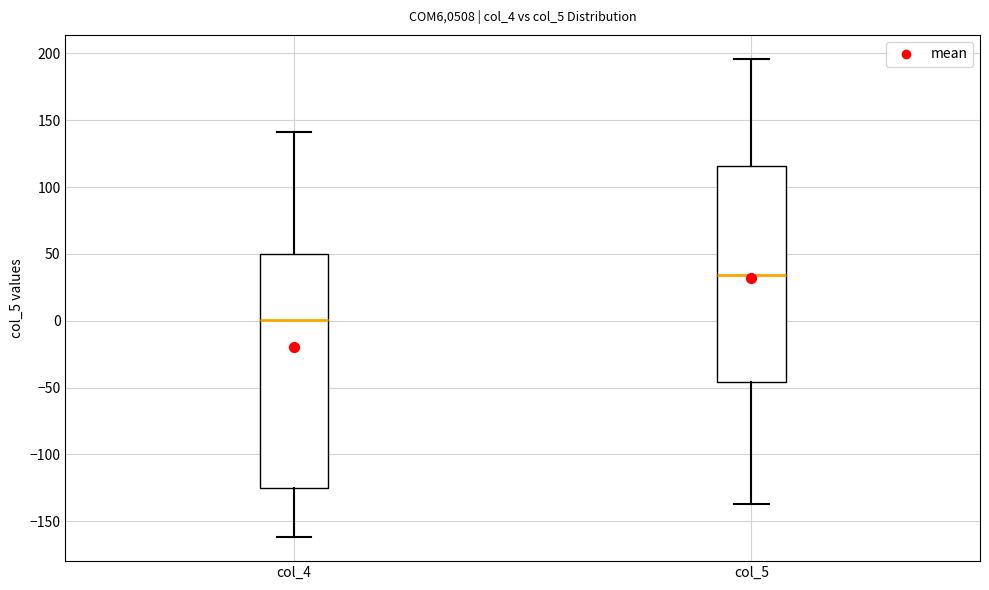

Comparing the boxes themselves (not the whiskers), which one is the tallest?

col_4